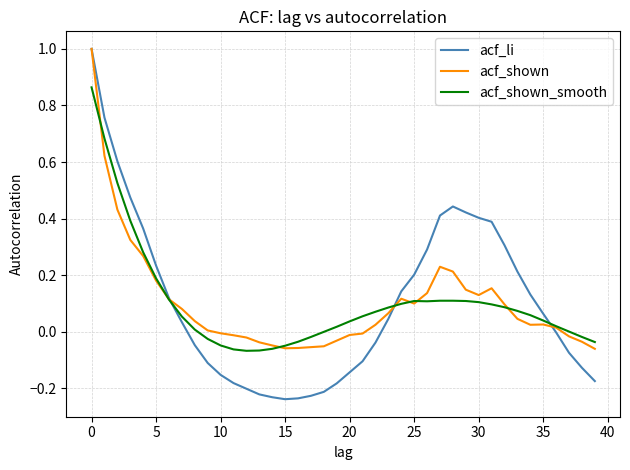

What is the maximum value for acf_li?

1.0